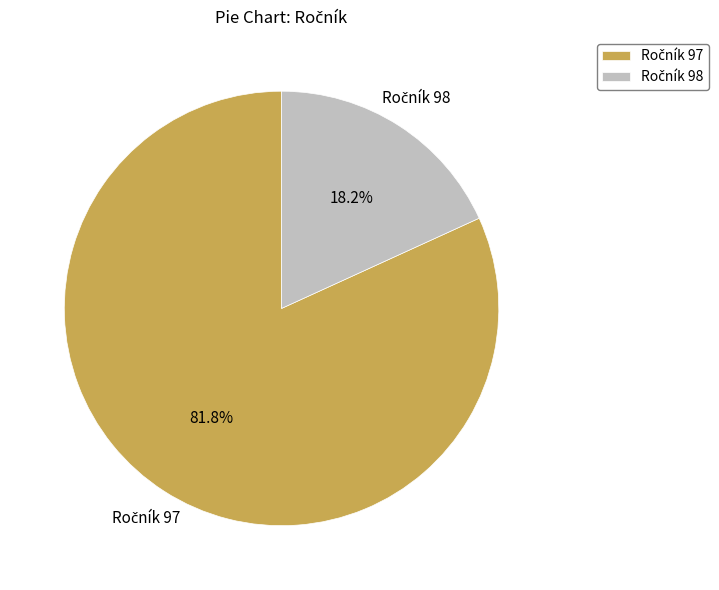

Is there a majority slice in this chart?

Yes